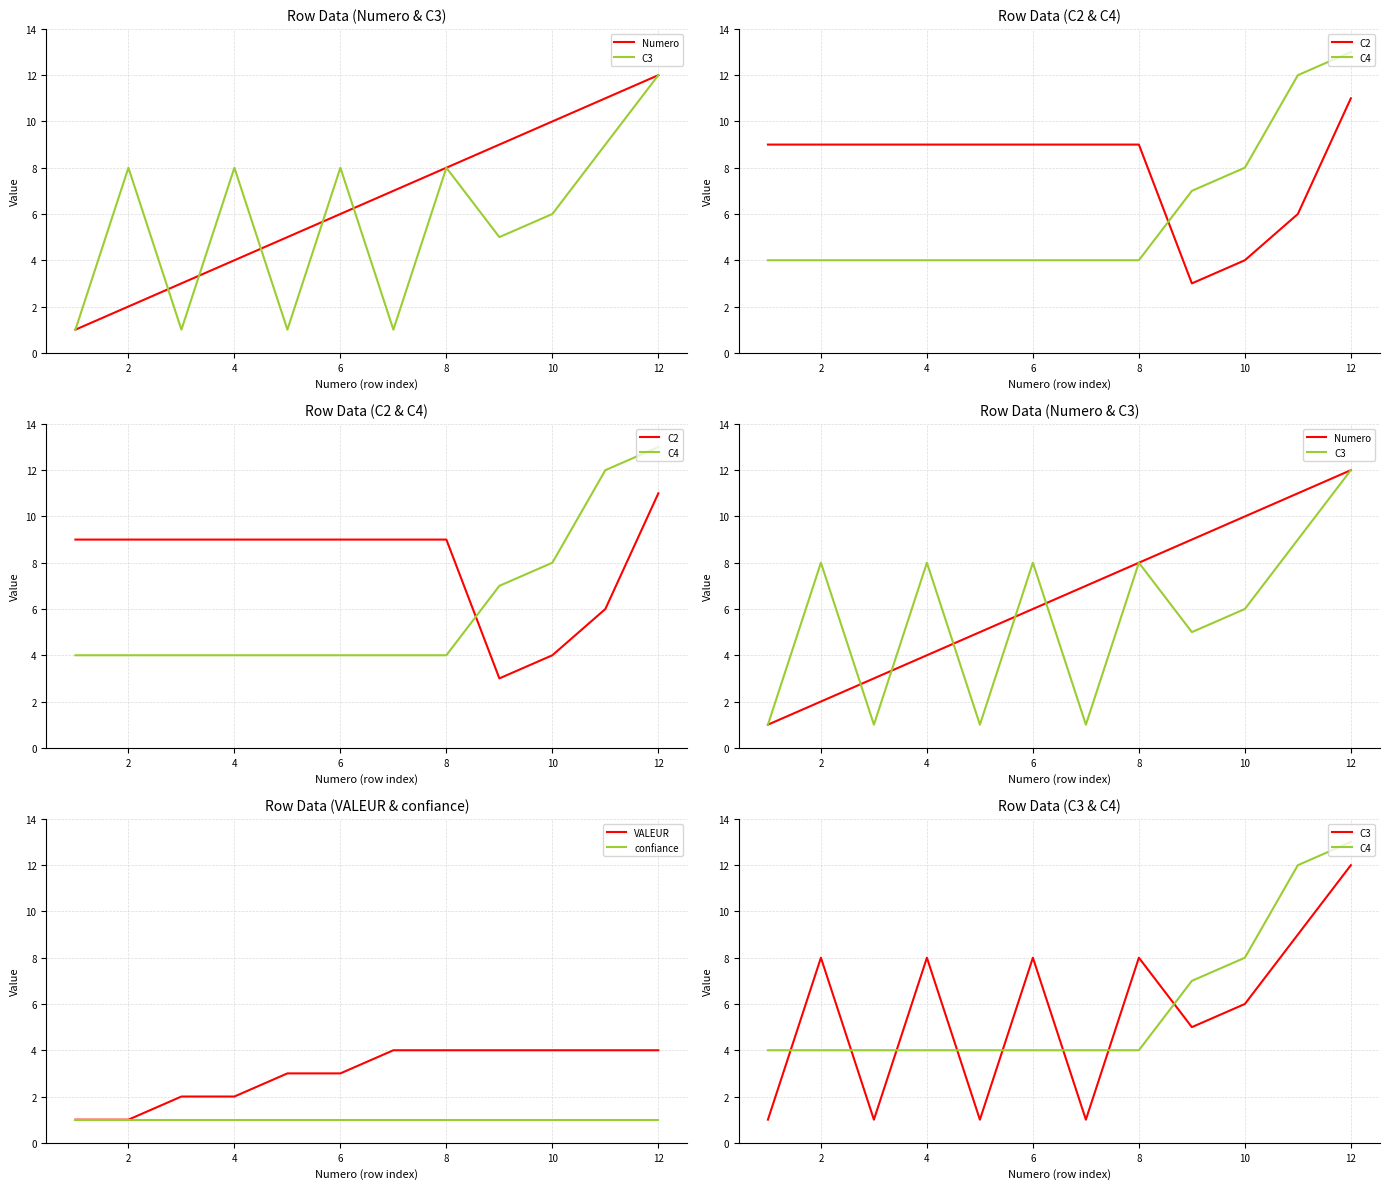

How many series are shown in this chart?

6